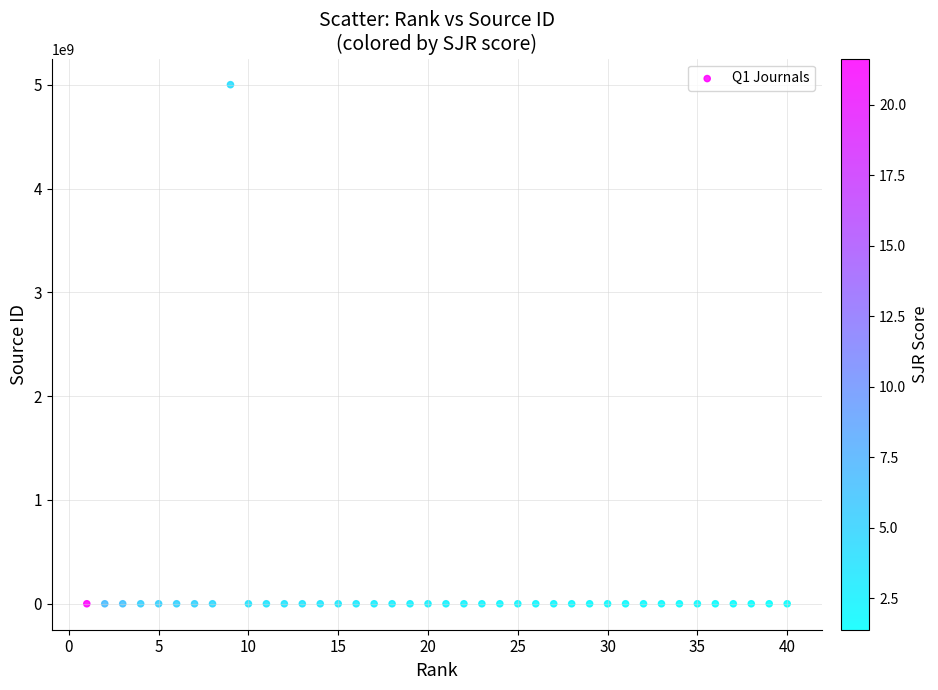

What is the range of X values (max minus min)?

39